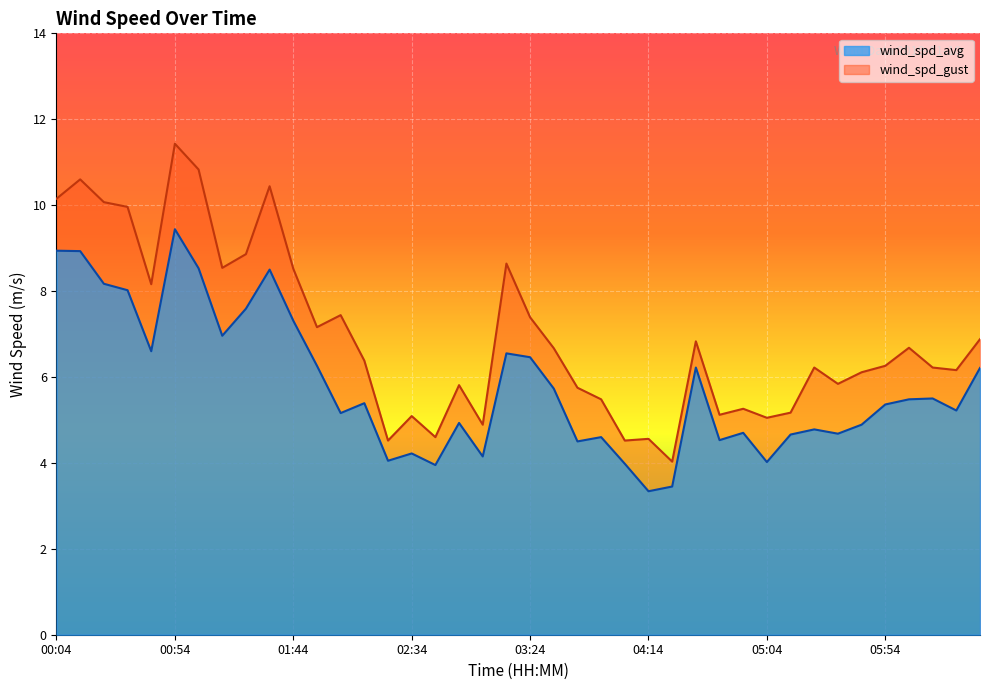

How many lines are shown in the chart?

2